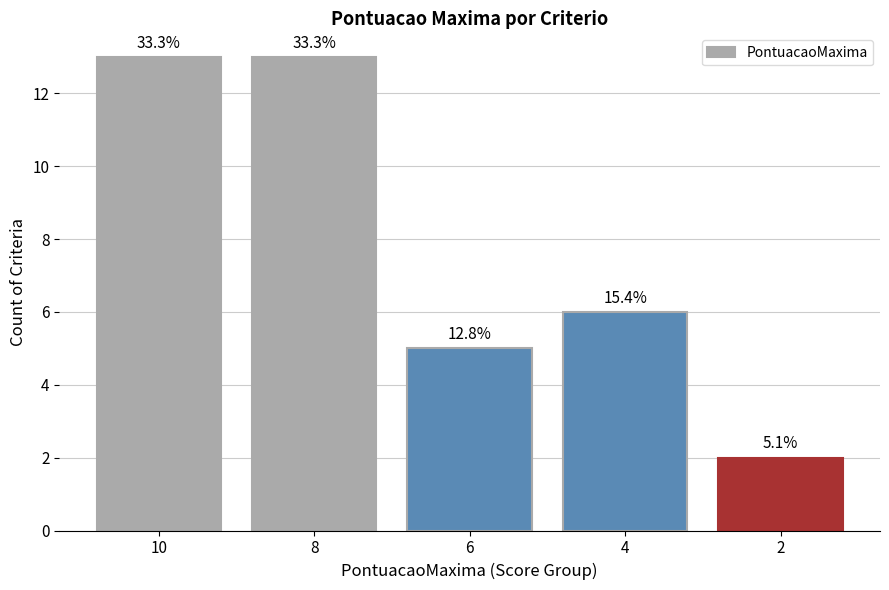

Are the bars horizontal?

No